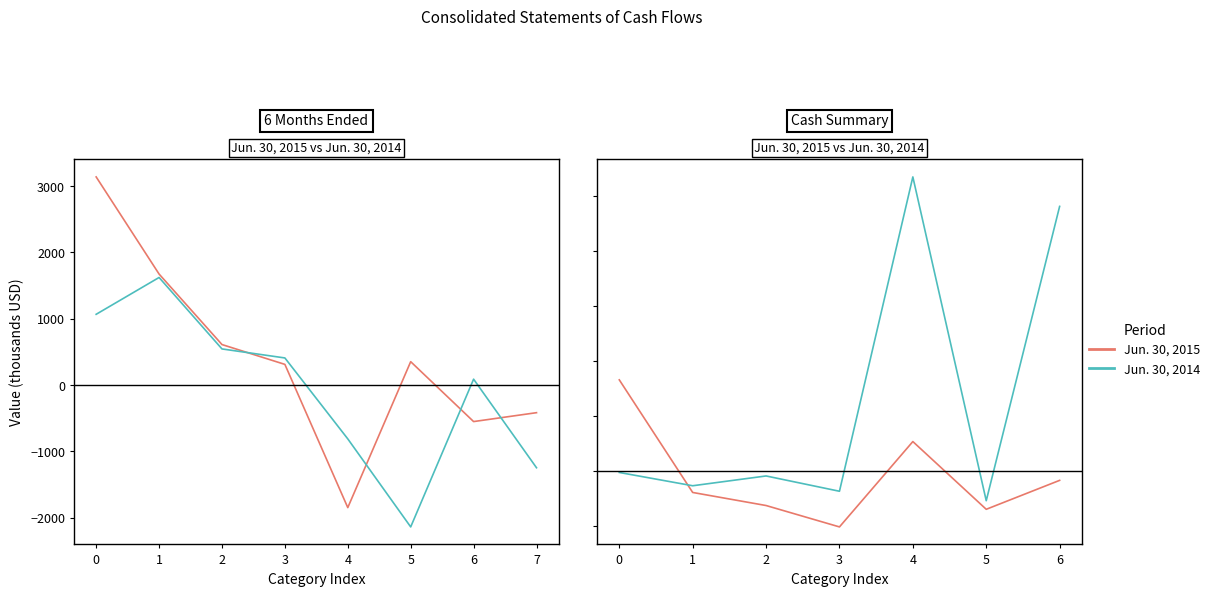

How many values in Jun. 30, 2015 are below zero?

5